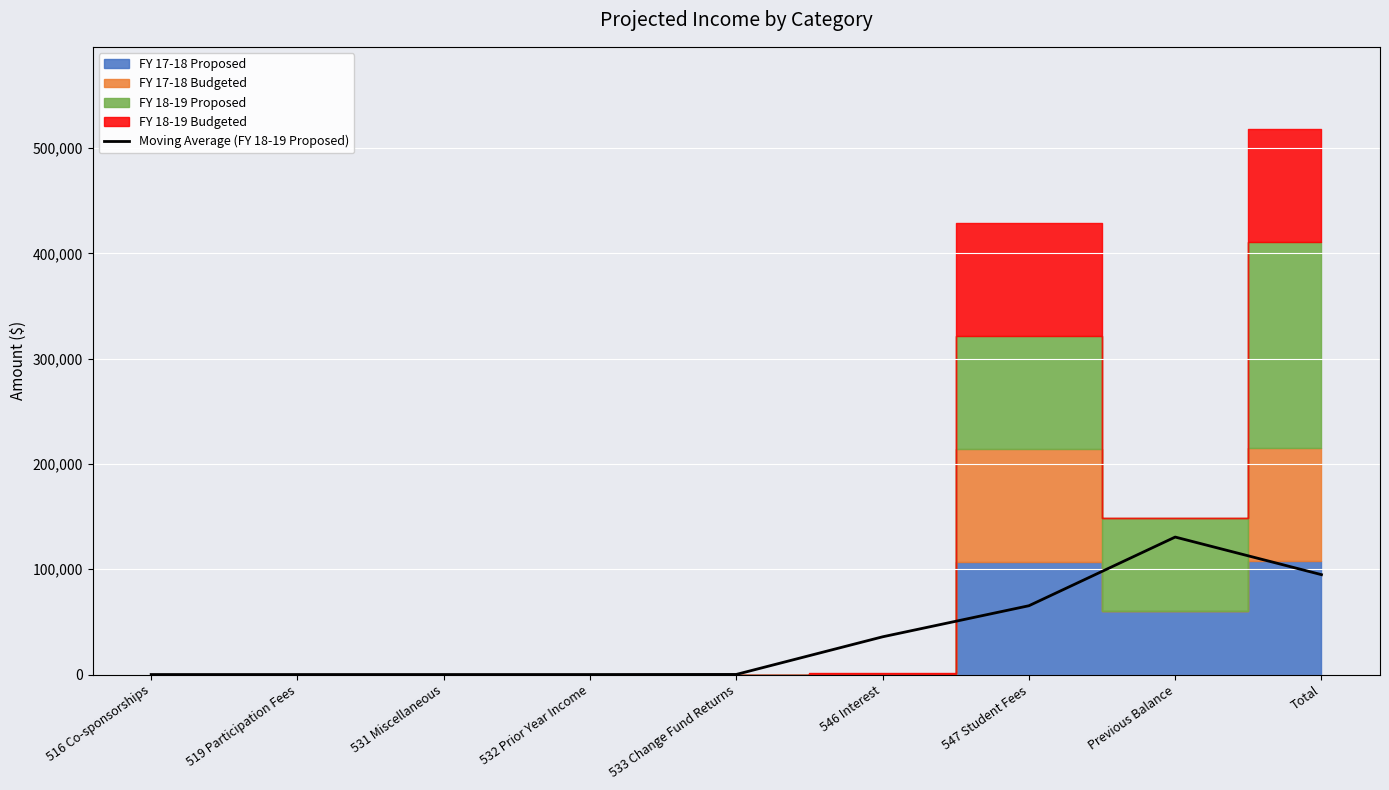

At which category does the chart reach its minimum across all series?

516 Co-sponsorships